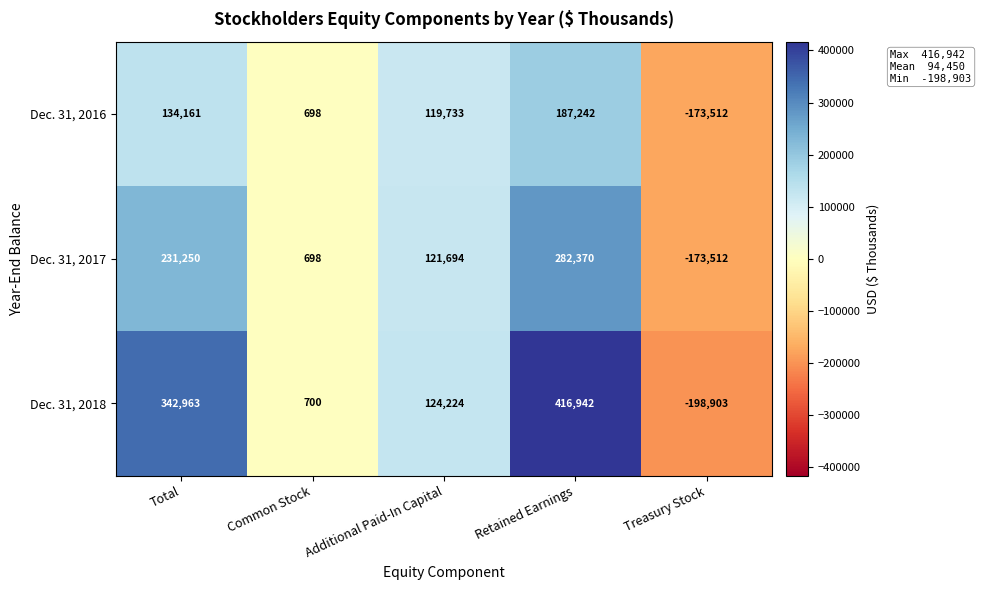

Which label corresponds to the largest value in the chart?

Retained Earnings